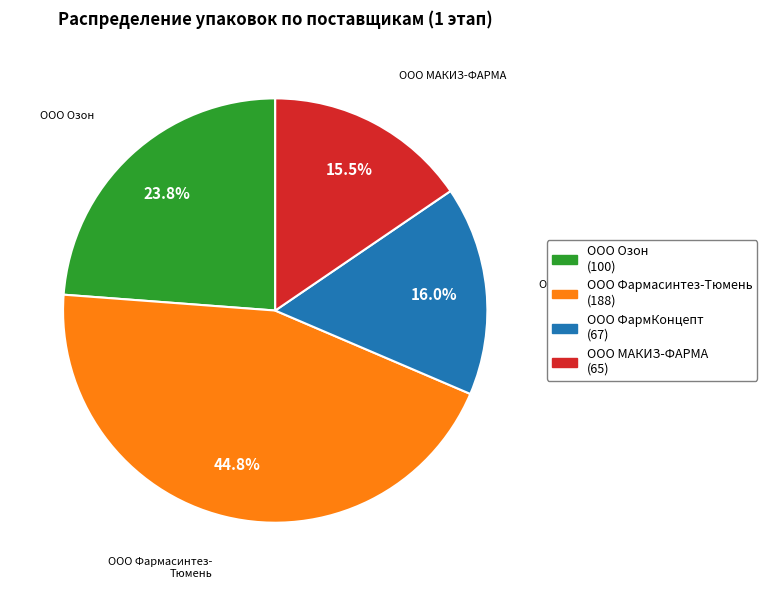

Is ООО МАКИЗ-ФАРМА the majority of the pie?

No